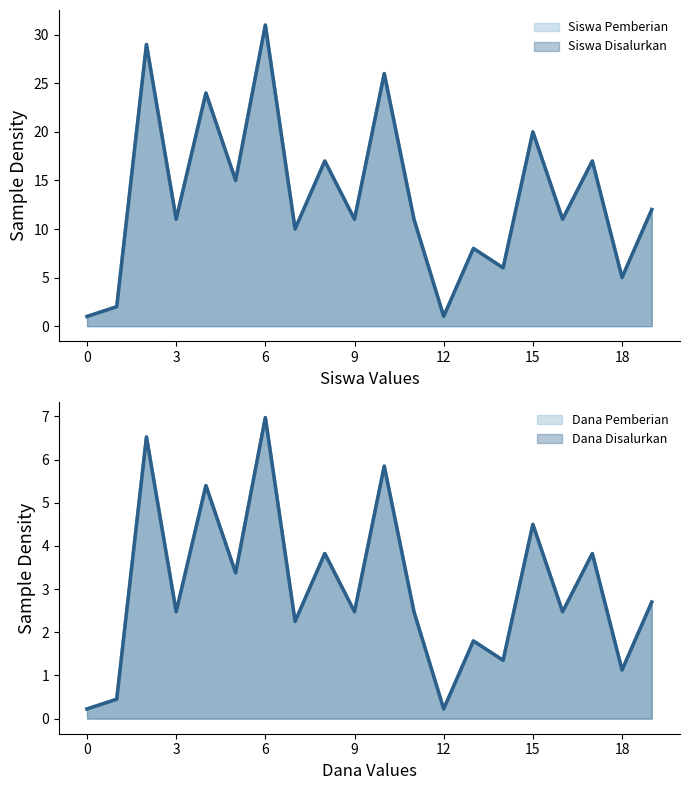

What are all the series names shown in the legend?

Siswa Disalurkan, Siswa Pemberian